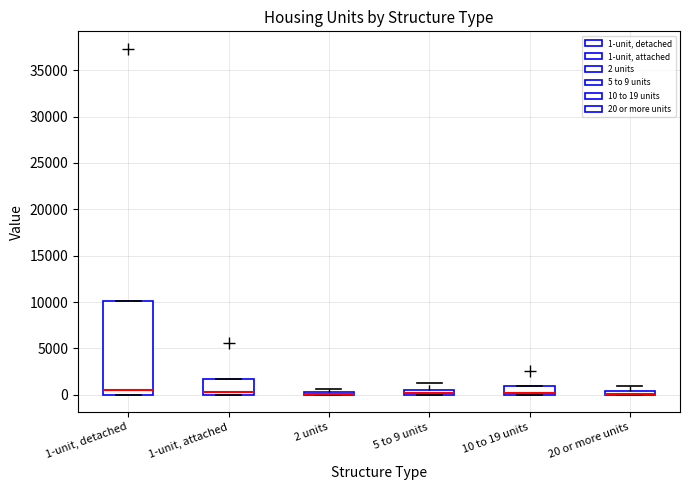

Comparing the boxes themselves (not the whiskers), which one is the tallest?

1-unit, detached